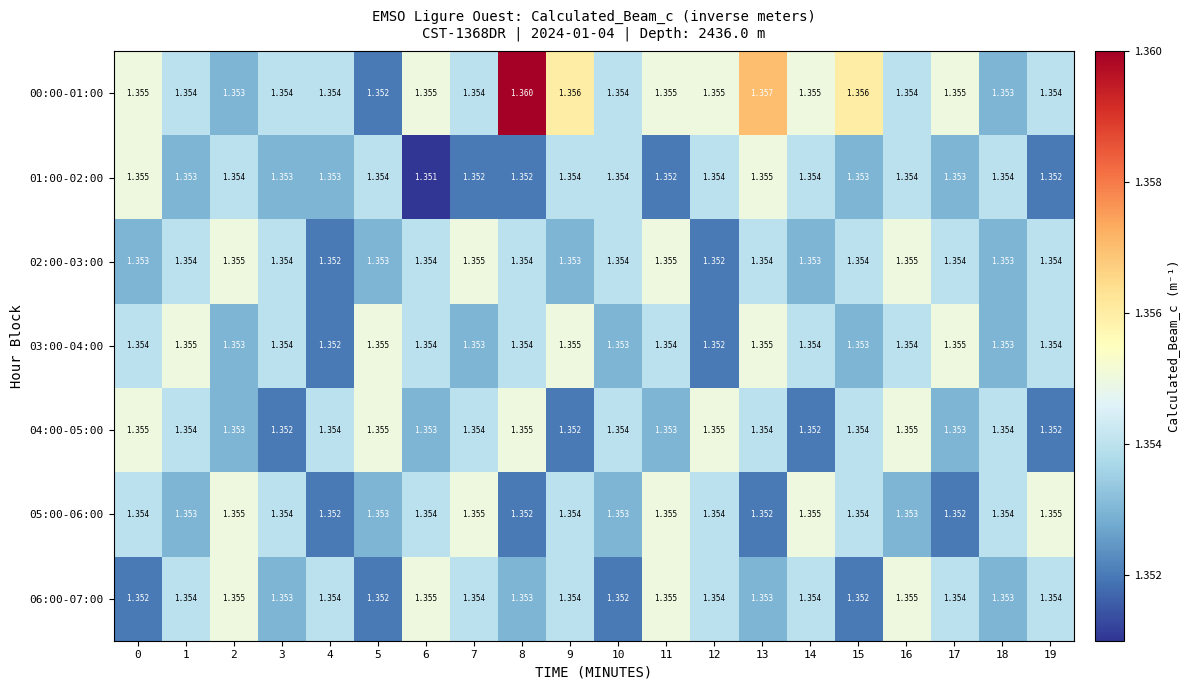

Is the value of 03:00-04:00 at 7 greater than the value of 01:00-02:00 at 14?

No